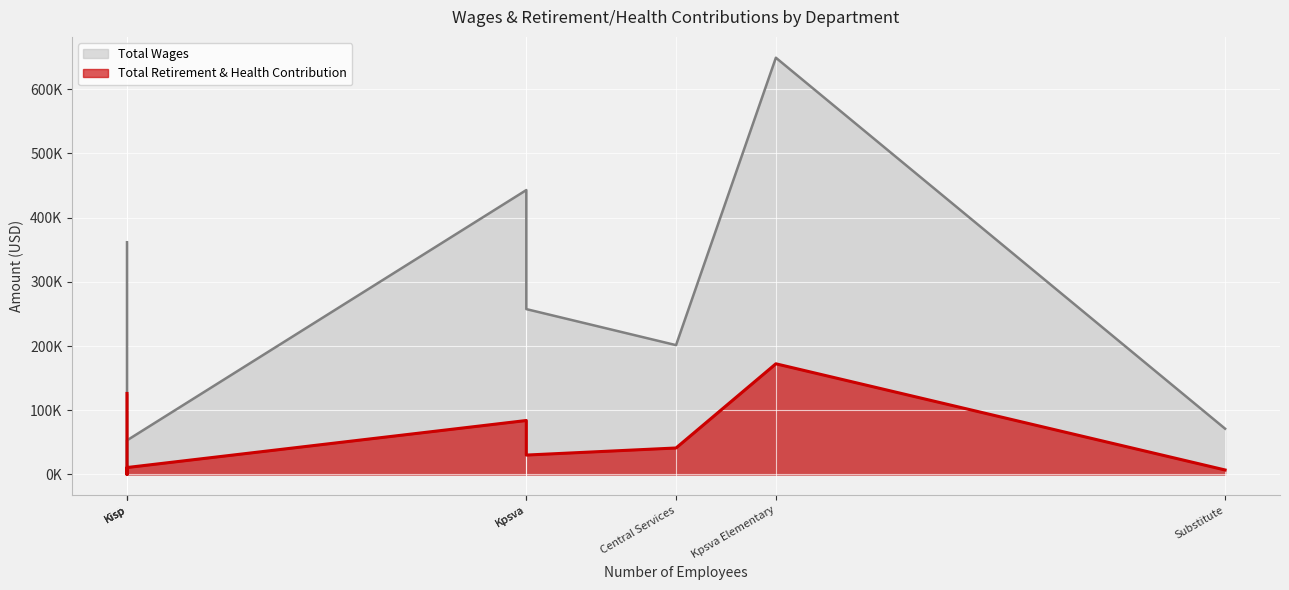

Rank the series by their maximum value, from highest to lowest.

Total Wages, Total Retirement & Health Contribution